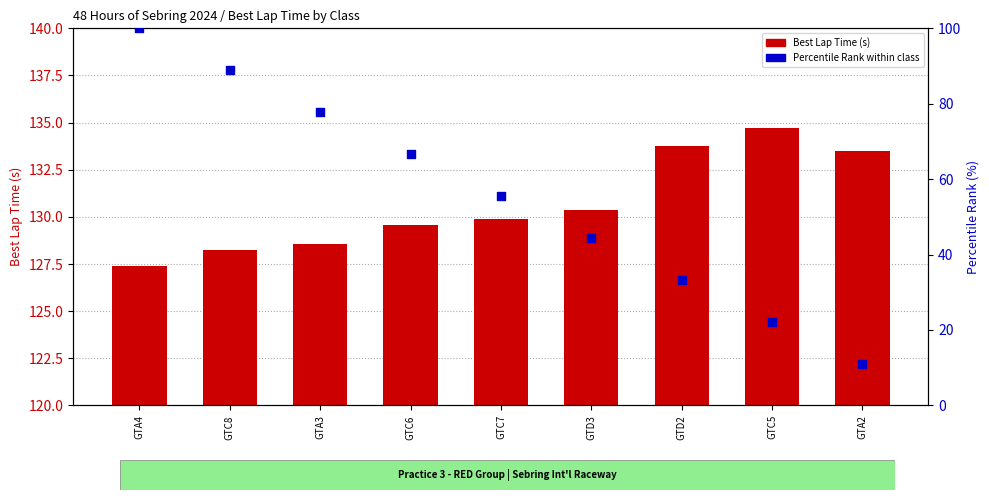

Which series has the widest spread of Y values?

Percentile Rank (%)